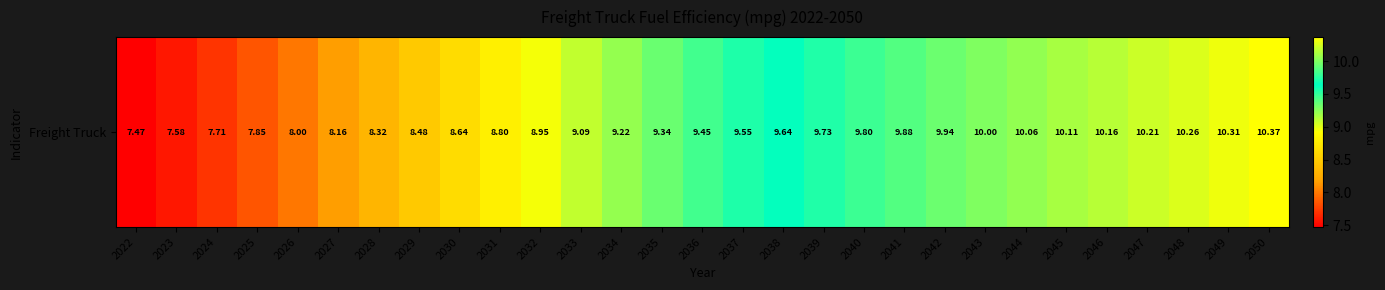

What is the minimum value shown in the chart?

7.5